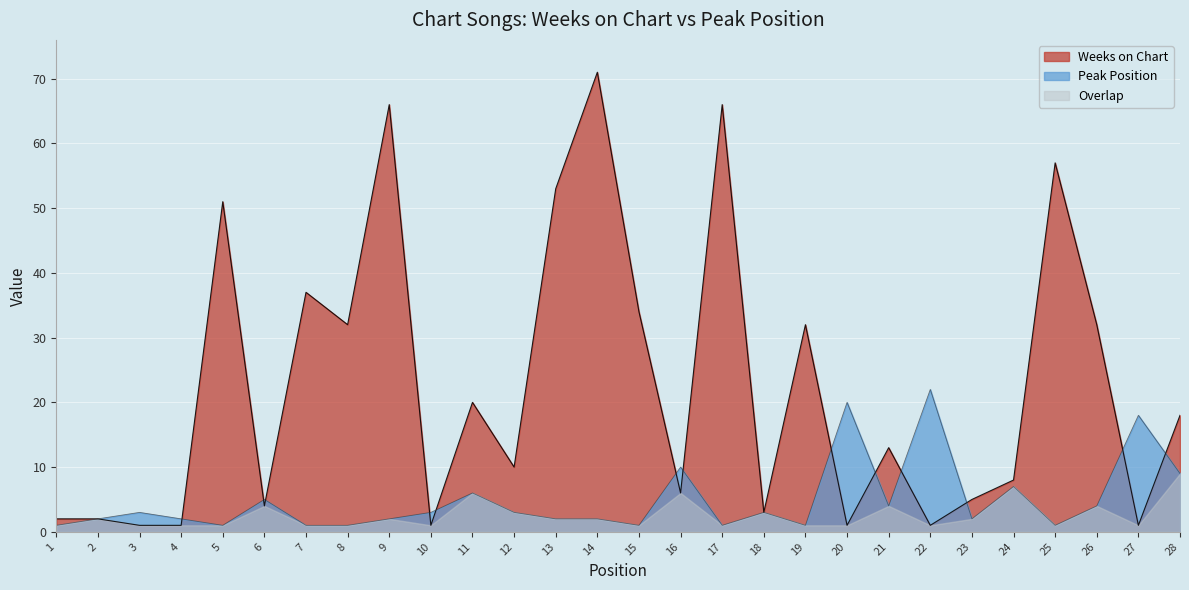

Rank the series by their average value, from highest to lowest.

Weeks on Chart, Peak Position